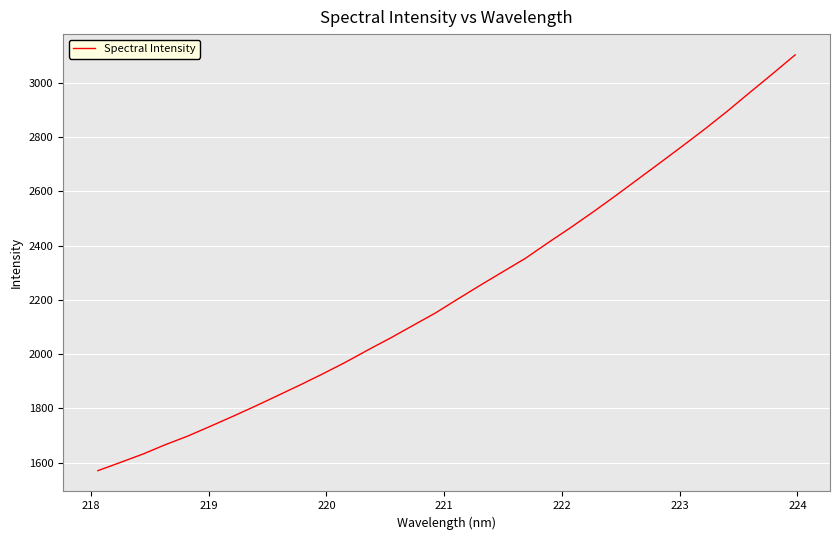

How many lines are shown in the chart?

1